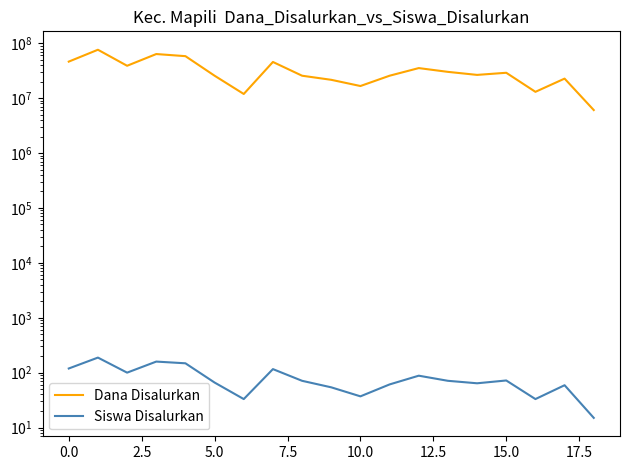

What is the difference between the second highest and minimum values in the Dana Disalurkan series?

57600000